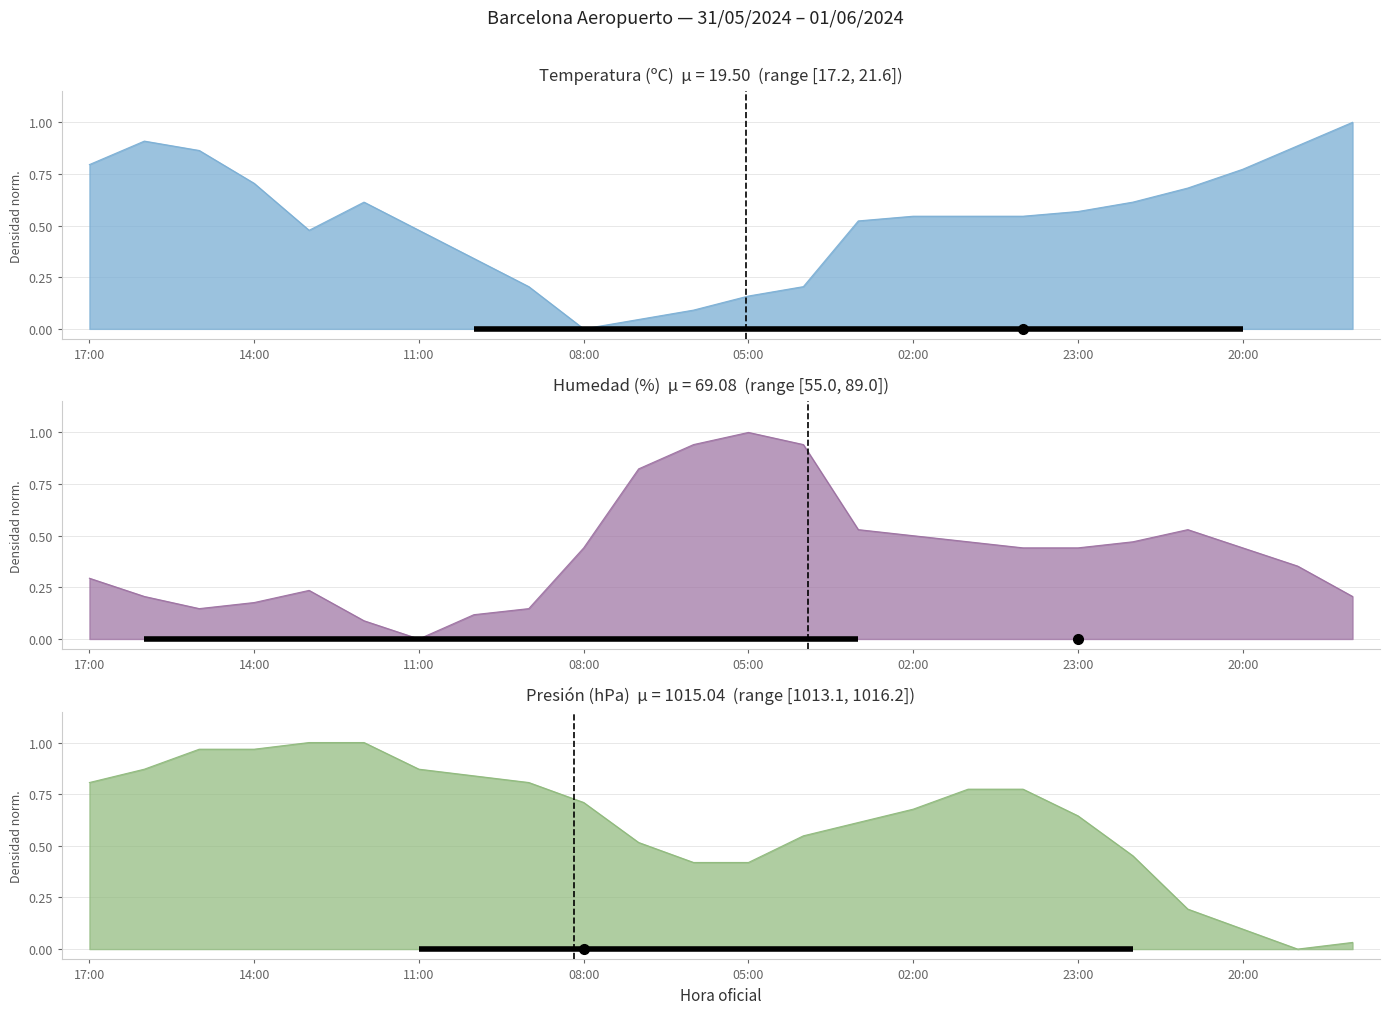

Rank the categories by Temperatura (ºC) value from lowest to highest.

08:00, 07:00, 06:00, 05:00, 09:00, 04:00, 10:00, 13:00, 11:00, 03:00, 02:00, 01:00, 00:00, 23:00, 12:00, 22:00, 21:00, 14:00, 20:00, 17:00, 15:00, 19:00, 16:00, 18:00